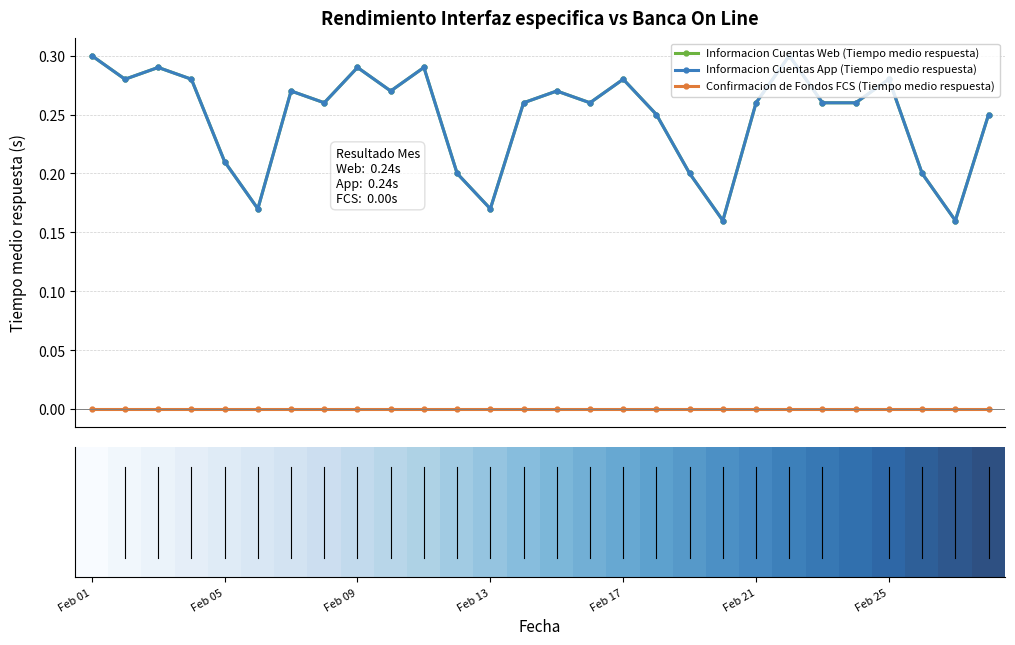

Is this an area chart (filled region under the line)?

No